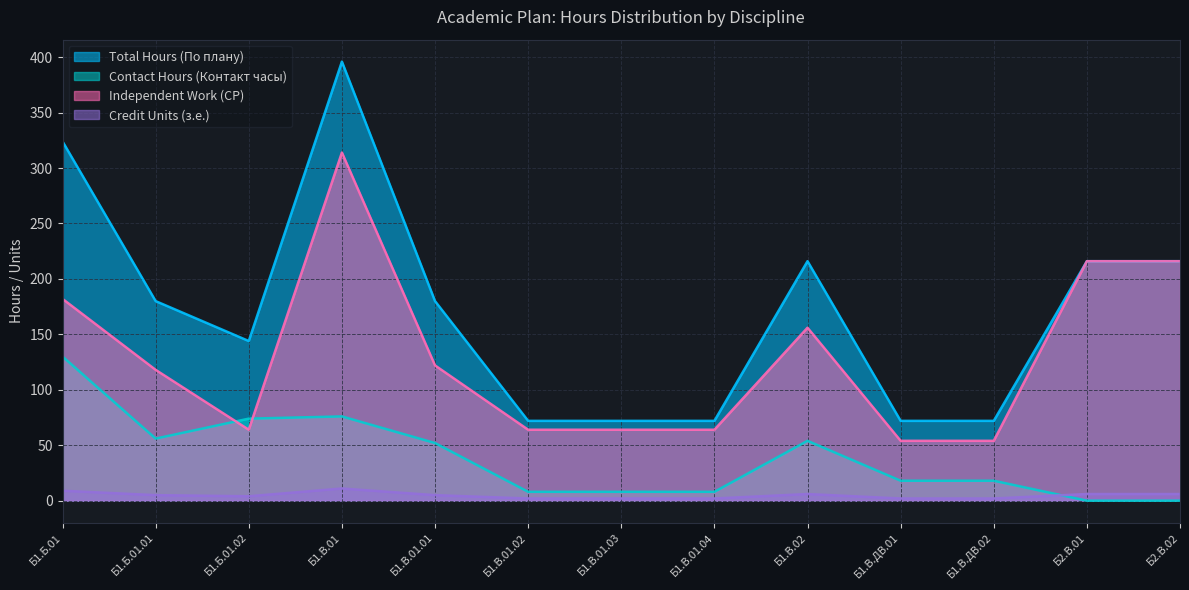

How many lines are shown in the chart?

4